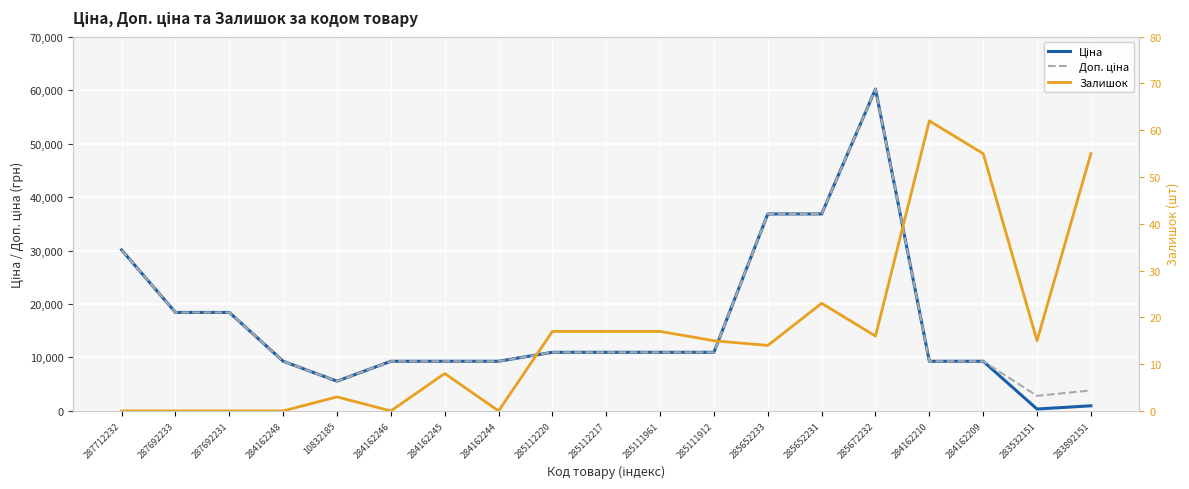

Reading left to right, transcribe all the data shown in this chart.

Ціна: 287712232=30102.8	287692233=18420.9	287692231=18420.9	284162248=9290.5	10832185=5560.3	284162246=9290.5	284162245=9290.5	284162244=9290.5	285112220=10964.4	285112217=10964.4	285111961=10964.4	285111912=10964.4	285652233=36841.8	285652231=36841.8	285672232=60205.6	284162210=9290.5	284162209=9290.5	283532151=352.6	283892151=958.4
Доп. ціна: 287712232=30102.8	287692233=18420.9	287692231=18420.9	284162248=9290.5	10832185=5560.3	284162246=9290.5	284162245=9290.5	284162244=9290.5	285112220=10964.4	285112217=10964.4	285111961=10964.4	285111912=10964.4	285652233=36841.8	285652231=36841.8	285672232=60205.6	284162210=9290.5	284162209=9290.5	283532151=2821.2	283892151=3833.8
Залишок: 287712232=0.0	287692233=0.0	287692231=0.0	284162248=0.0	10832185=3.0	284162246=0.0	284162245=8.0	284162244=0.0	285112220=17.0	285112217=17.0	285111961=17.0	285111912=15.0	285652233=14.0	285652231=23.0	285672232=16.0	284162210=62.0	284162209=55.0	283532151=15.0	283892151=55.0